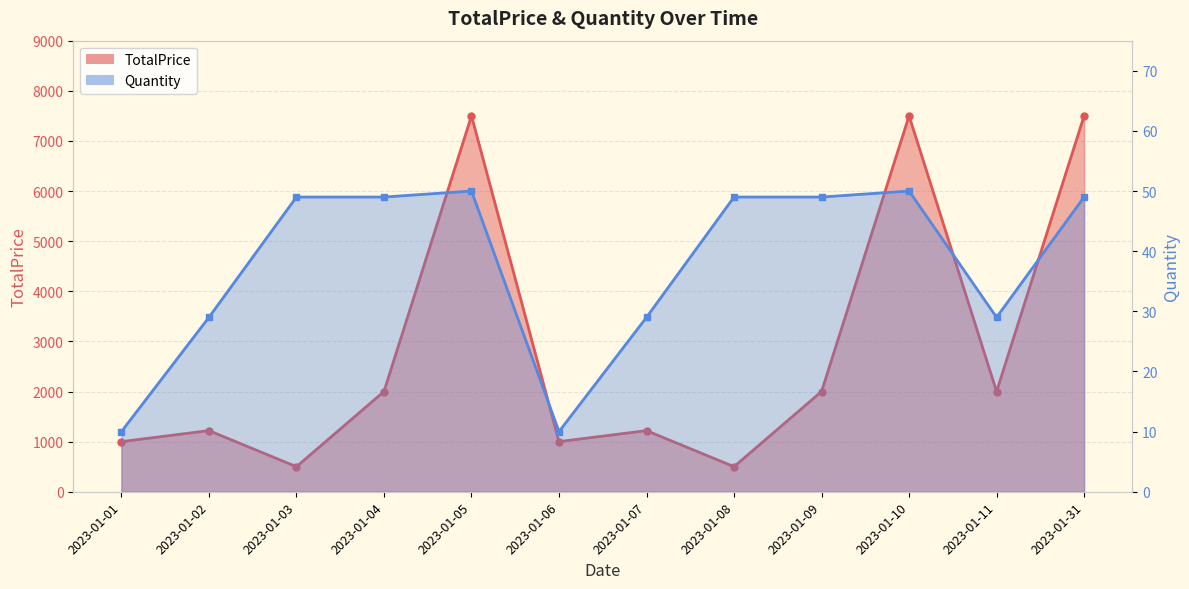

True or false: TotalPrice and Quantity intersect in this chart.

False